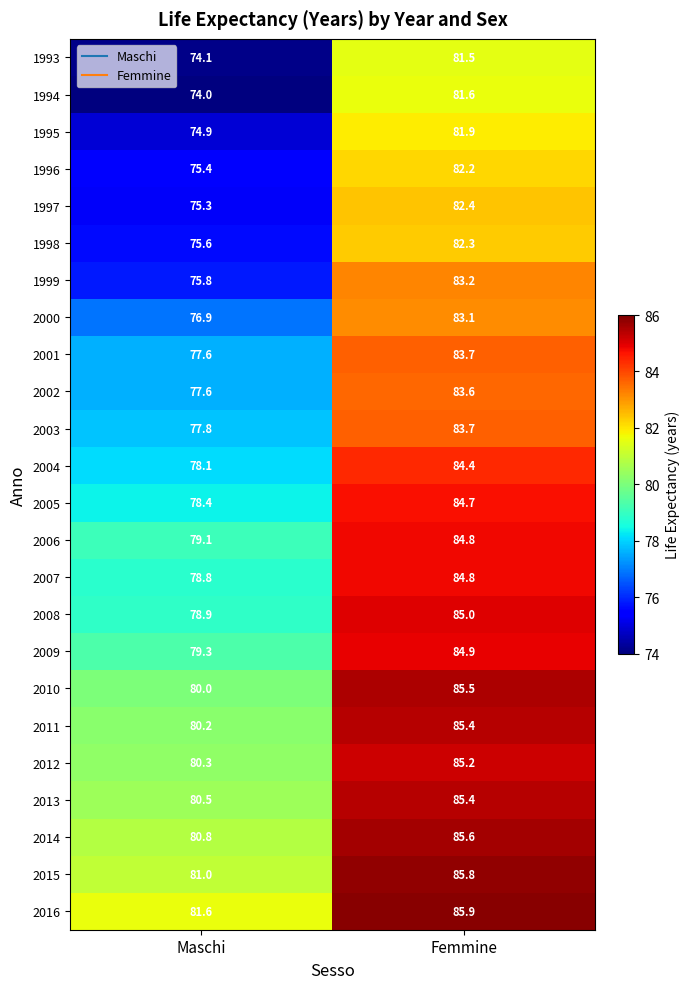

How many data points in 1998 are less than 82?

1